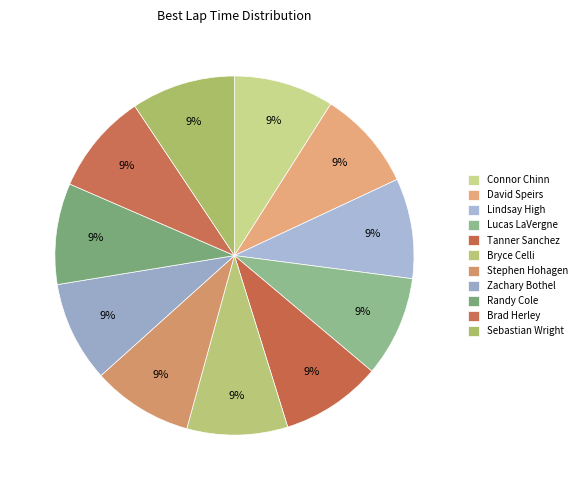

How many slices are in this pie chart?

11